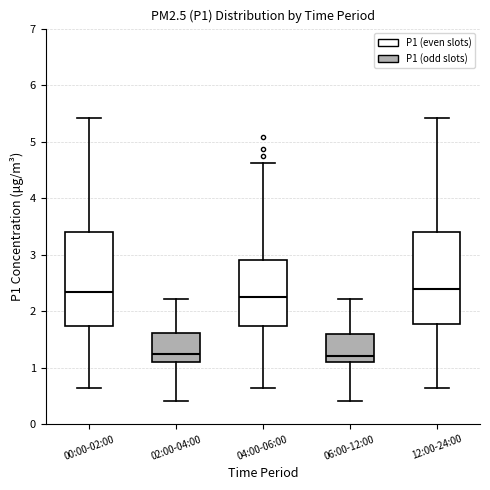

Reading left to right, read every box against the y-axis: the position of its median line, the range the box covers, and the ends of its whiskers. The values are not printed on the chart, so give them approximately, as read against the axis.

00:00-02:00: median 2.3, box 1.7 to 3.4, whiskers 0.7 to 5.4
02:00-04:00: median 1.2, box 1.1 to 1.6, whiskers 0.4 to 2.2
04:00-06:00: median 2.2, box 1.7 to 2.9, whiskers 0.7 to 4.6
06:00-12:00: median 1.2, box 1.1 to 1.6, whiskers 0.4 to 2.2
12:00-24:00: median 2.4, box 1.8 to 3.4, whiskers 0.7 to 5.4